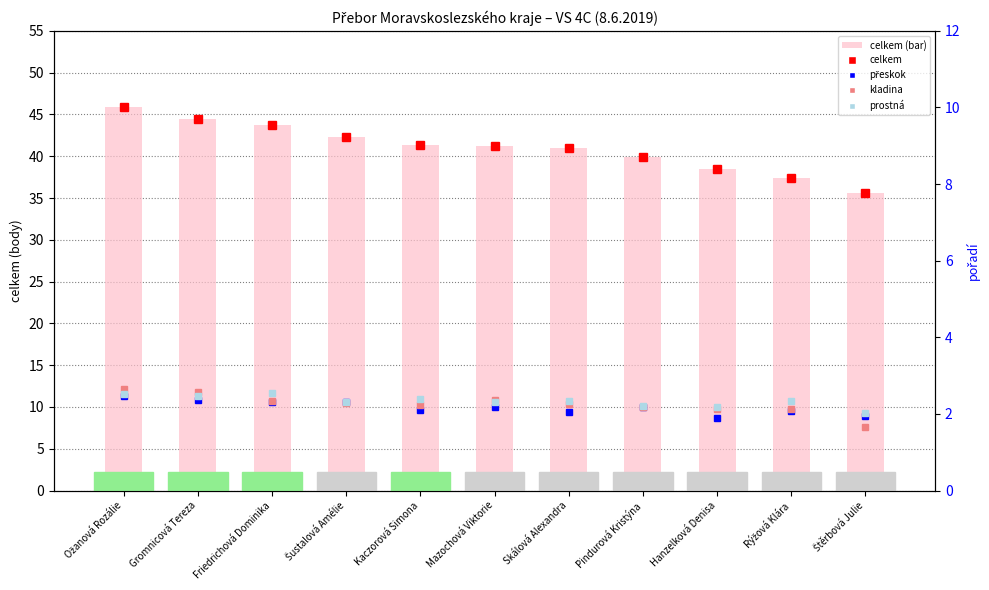

What is the difference between the highest and lowest values at Ožanová Rozálie?

34.5